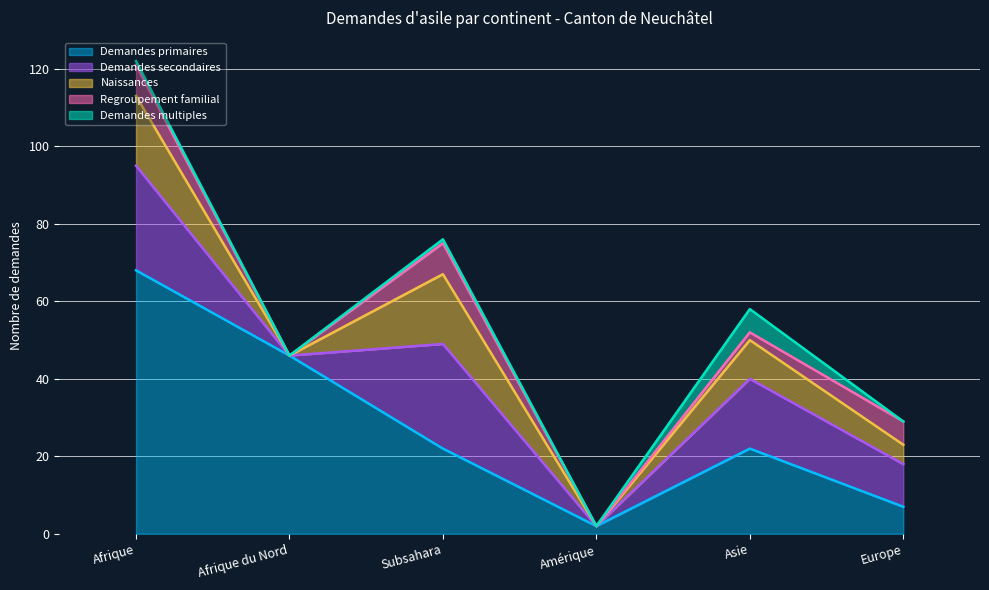

Rank the series by their maximum value, from lowest to highest.

Demandes multiples, Regroupement familial, Naissances, Demandes secondaires, Demandes primaires